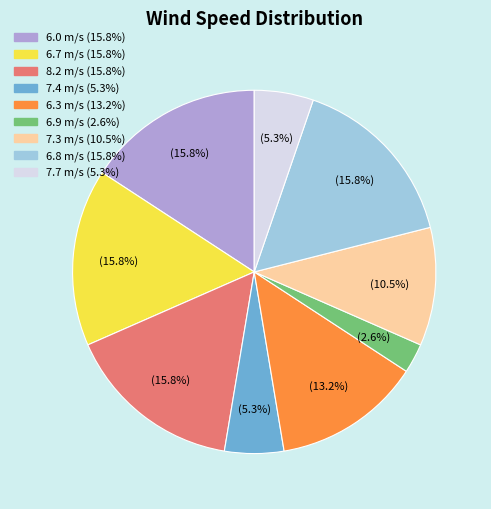

Does any single category account for the majority?

No